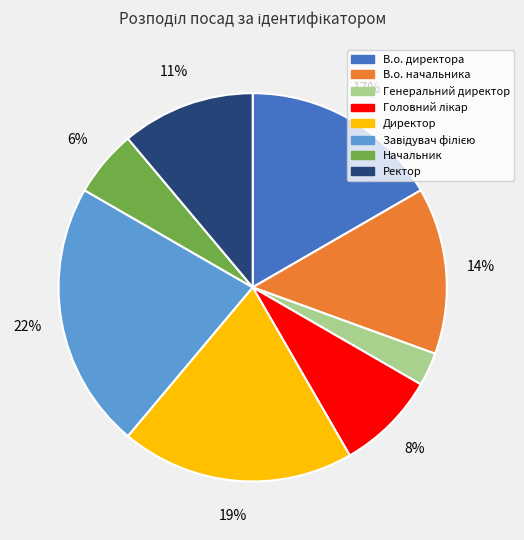

To the nearest percent, what is the difference between the В.о. начальника and Ректор slice percentages?

3%